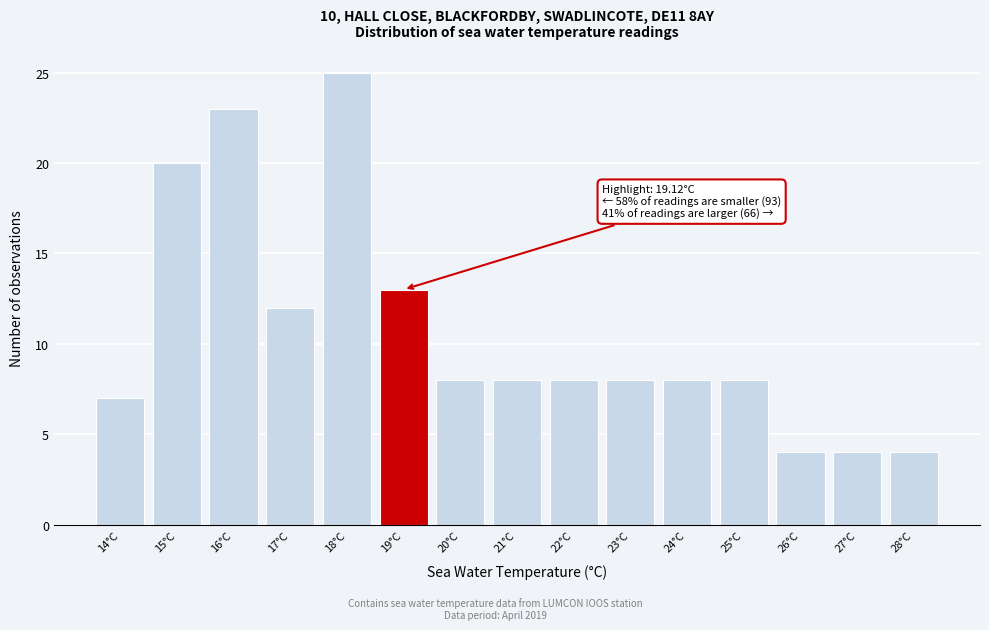

Reading left to right, transcribe all the data shown in this chart.

7	20	23	12	25	13	8	8	8	8	8	8	4	4	4